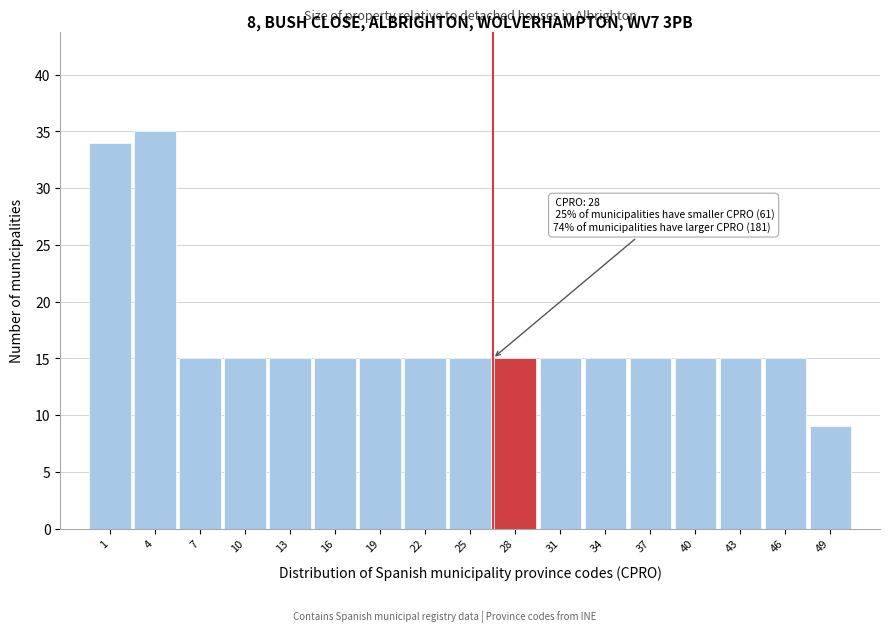

Reading left to right, what are all the values shown in this chart?

34	35	15	15	15	15	15	15	15	15	15	15	15	15	15	15	9